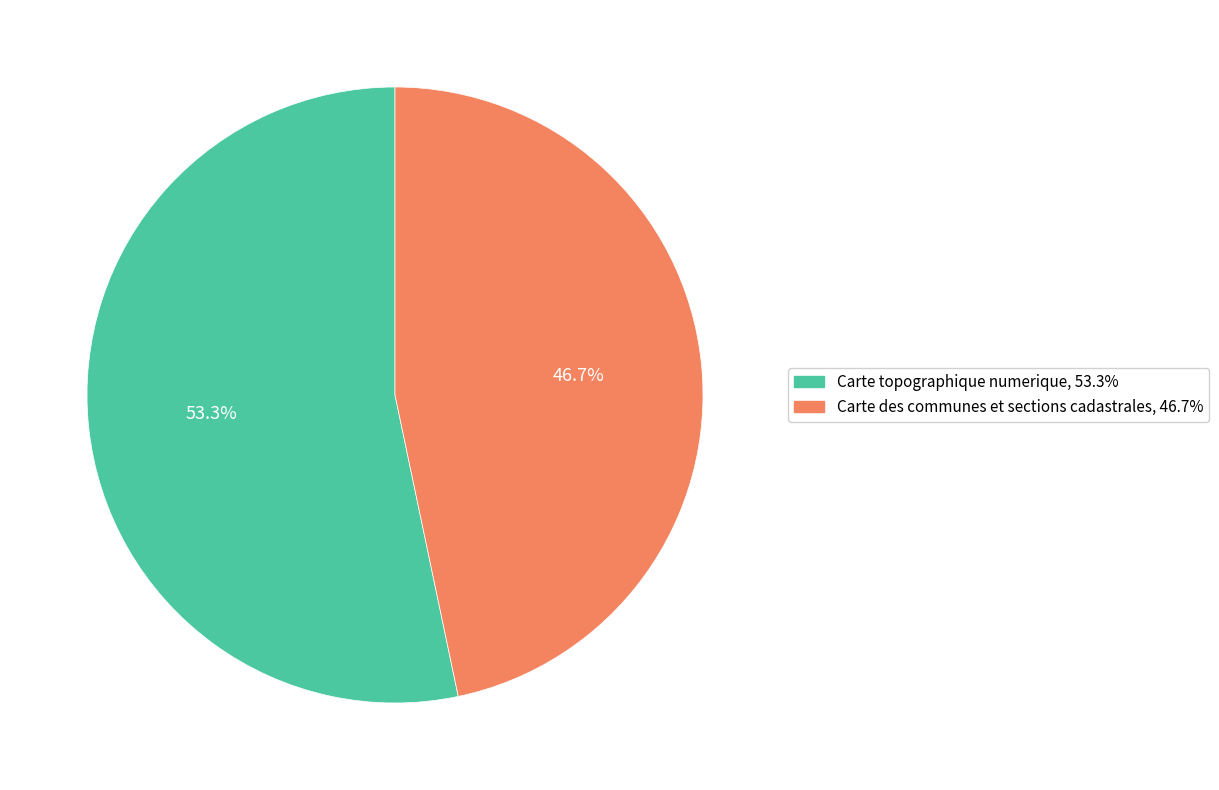

To the nearest percent, what is the difference between the Carte topographique numerique and Carte des communes et sections cadastrales slice percentages?

7%